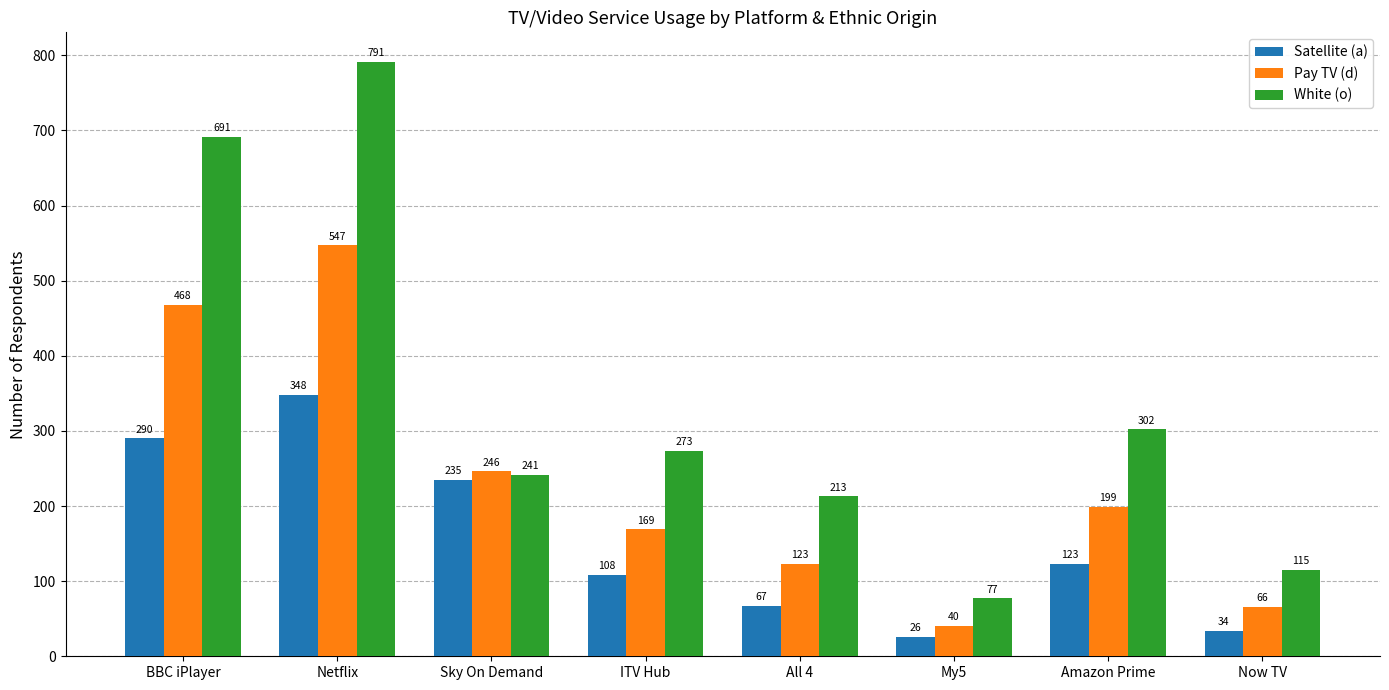

List the labels in order of White (o) value, smallest first.

My5, Now TV, All 4, Sky On Demand, ITV Hub, Amazon Prime, BBC iPlayer, Netflix